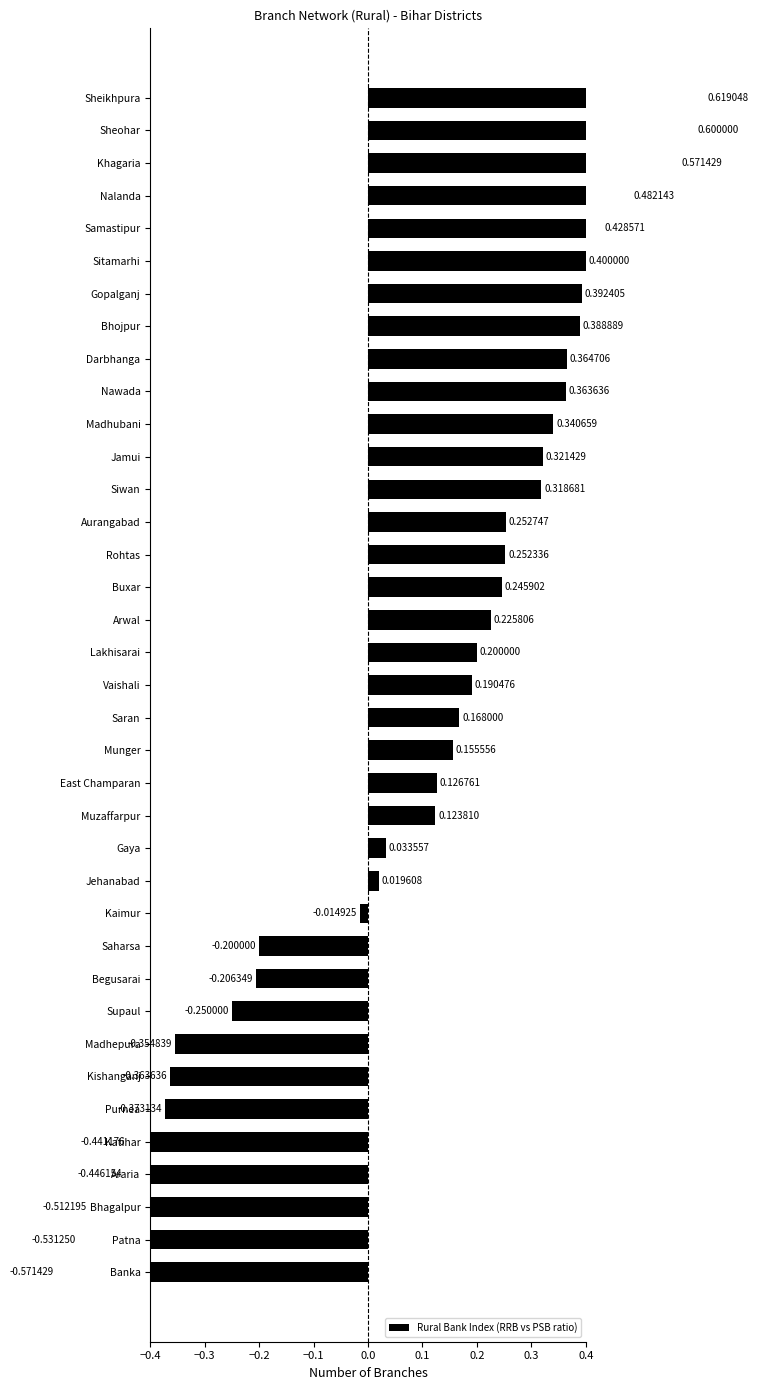

What is the change in value from Siwan to Nalanda?

+0.2